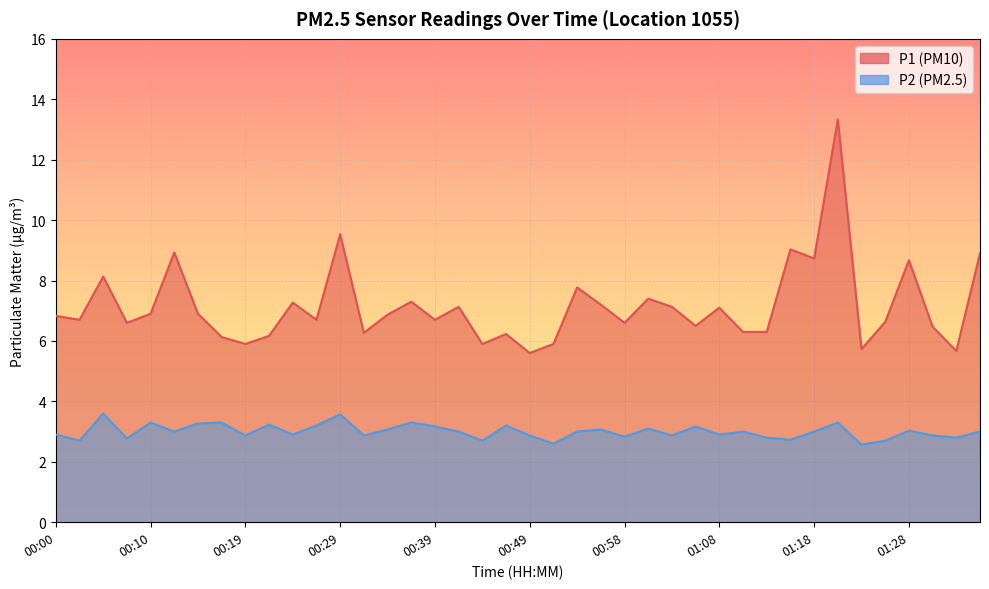

What is the sum of all P2 values?

120.1